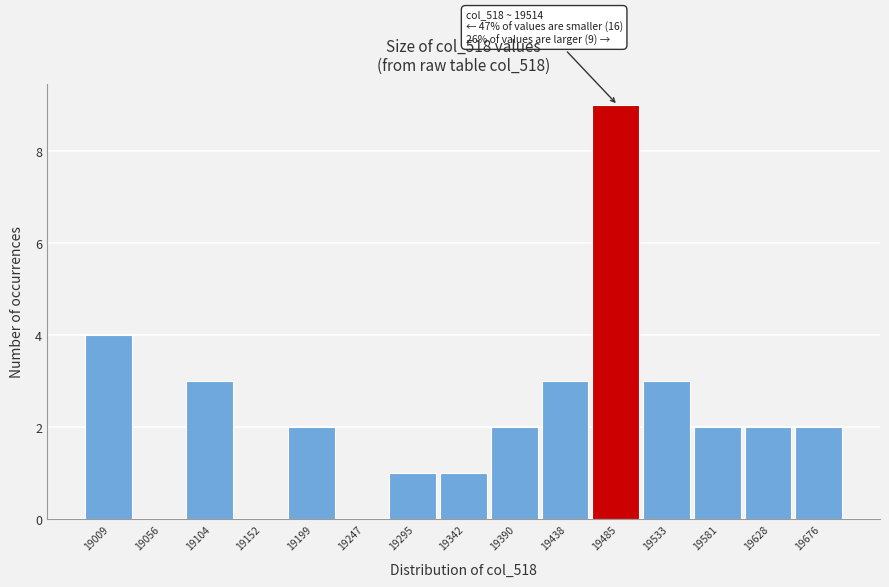

Reading left to right, list all the values displayed in this chart.

19009=4	19056=0	19104=3	19152=0	19199=2	19247=0	19295=1	19342=1	19390=2	19438=3	19485=9	19533=3	19581=2	19628=2	19676=2